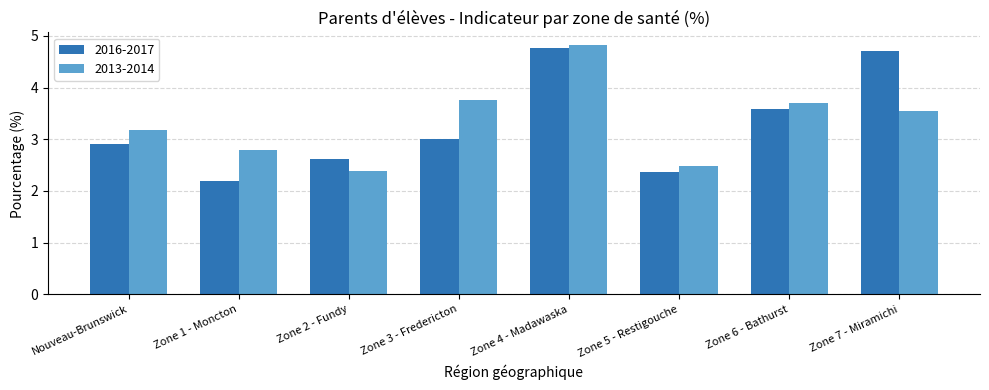

How many values in the 2016-2017 series exceed 3?

4